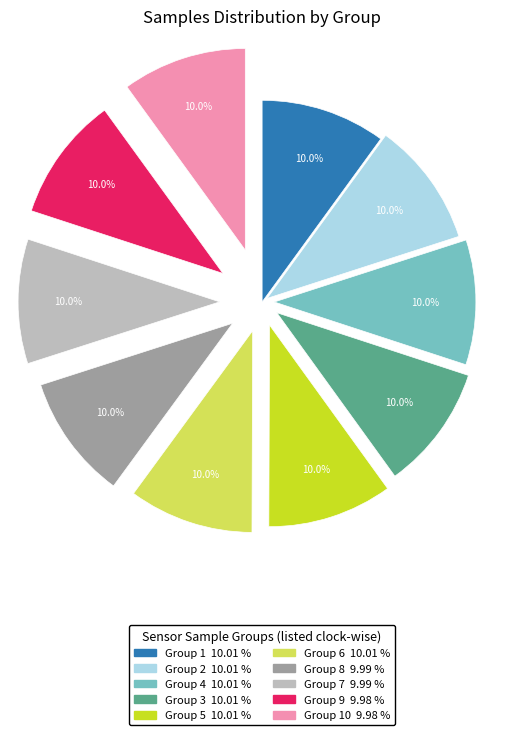

Is there any slice that represents more than half of the pie?

No